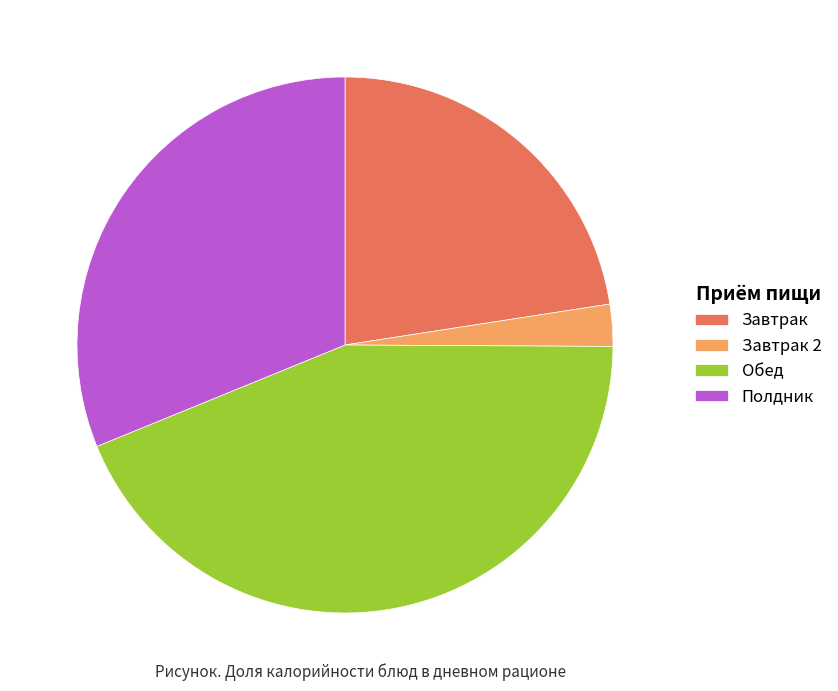

Is Полдник the majority of the pie?

No